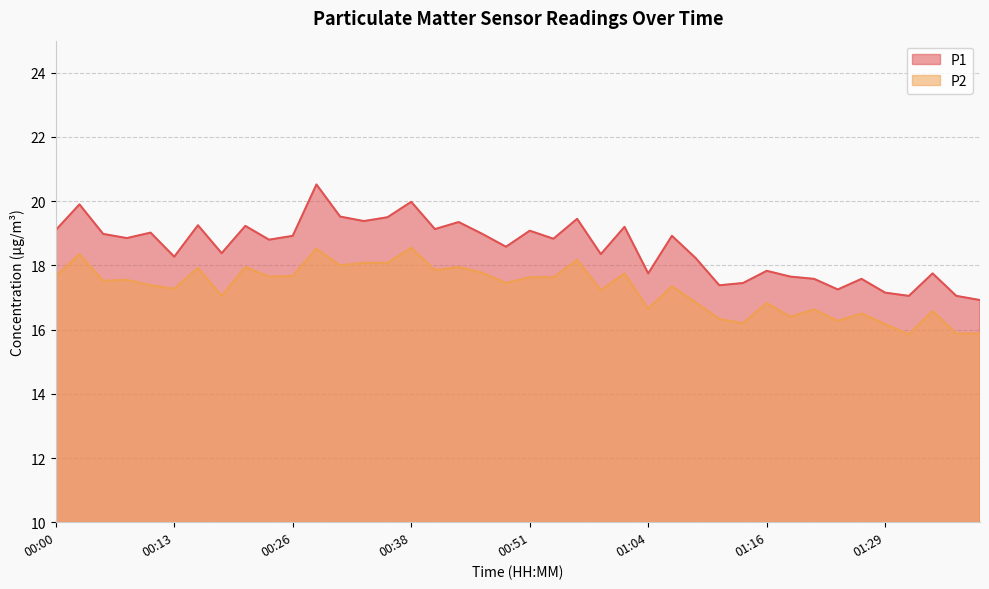

Is the value of P1 at 00:06 greater than the value of P2 at 00:03?

Yes